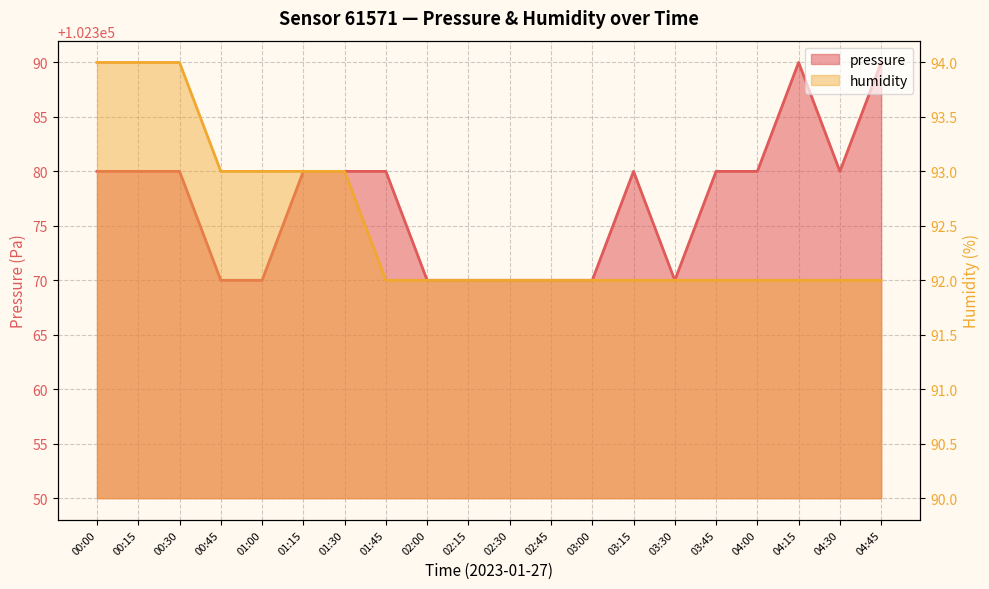

What is the difference between the humidity values at 04:00 and 01:30?

1